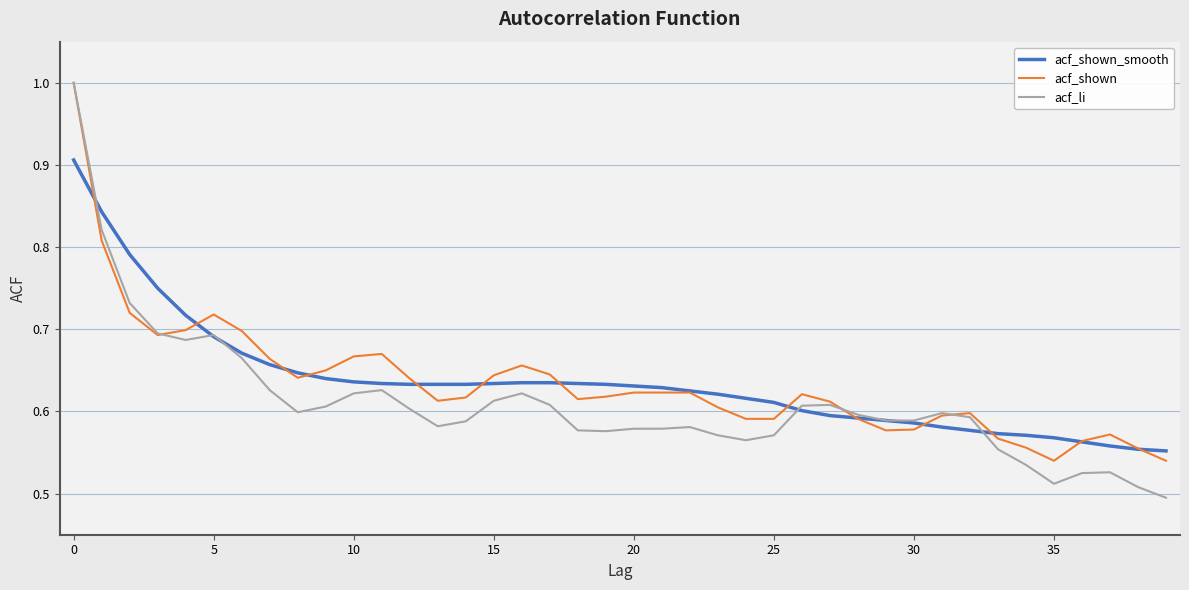

Which series has the largest range (max minus min)?

acf_li